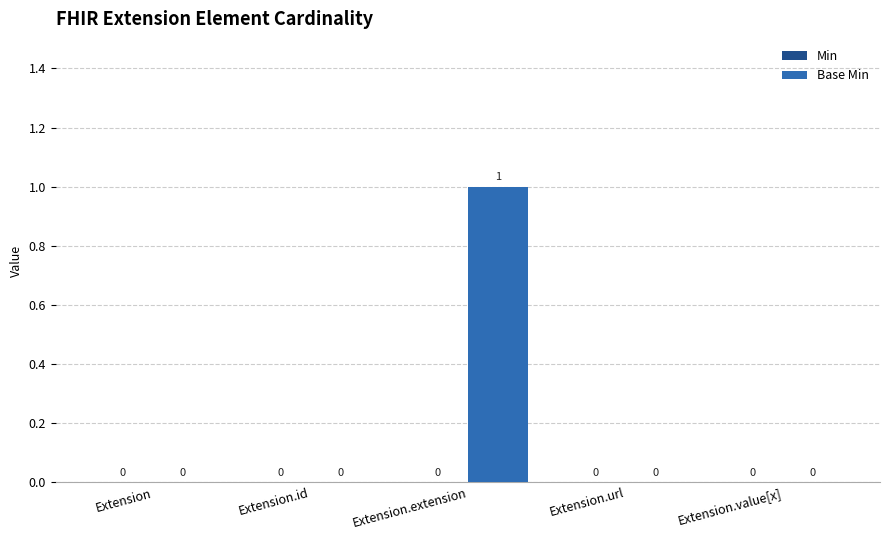

Is it true that the value at Extension is 0?

True